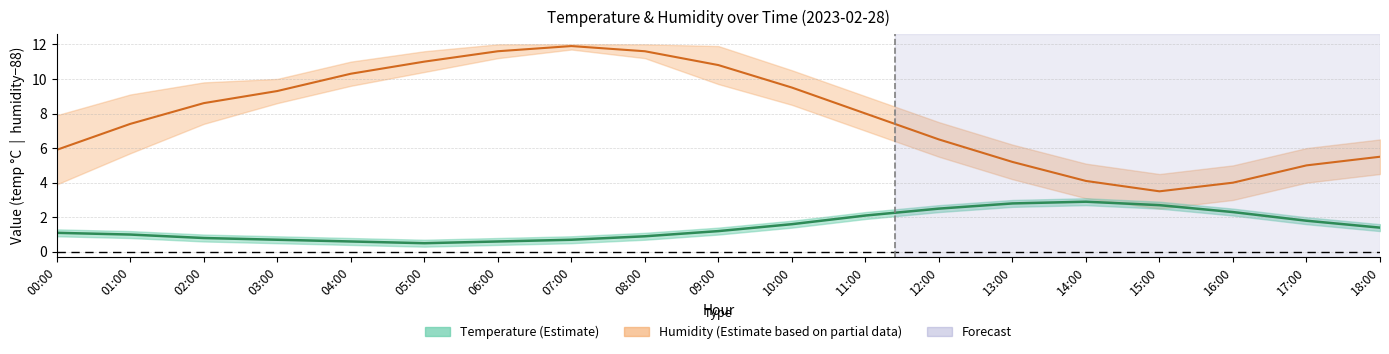

Where is Temperature nearest to the value 1?

01:00